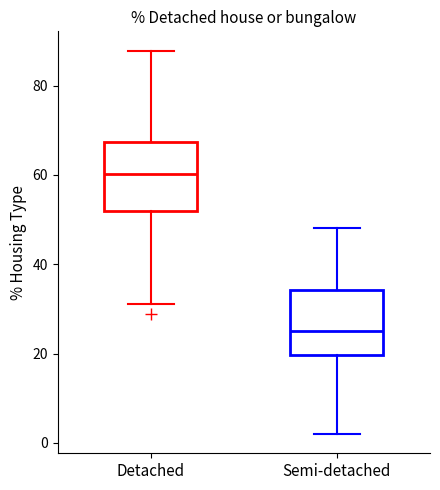

Where does the median line of the box for Detached sit on the y-axis? The values are not printed on the chart, so give them approximately, as read against the axis.

60